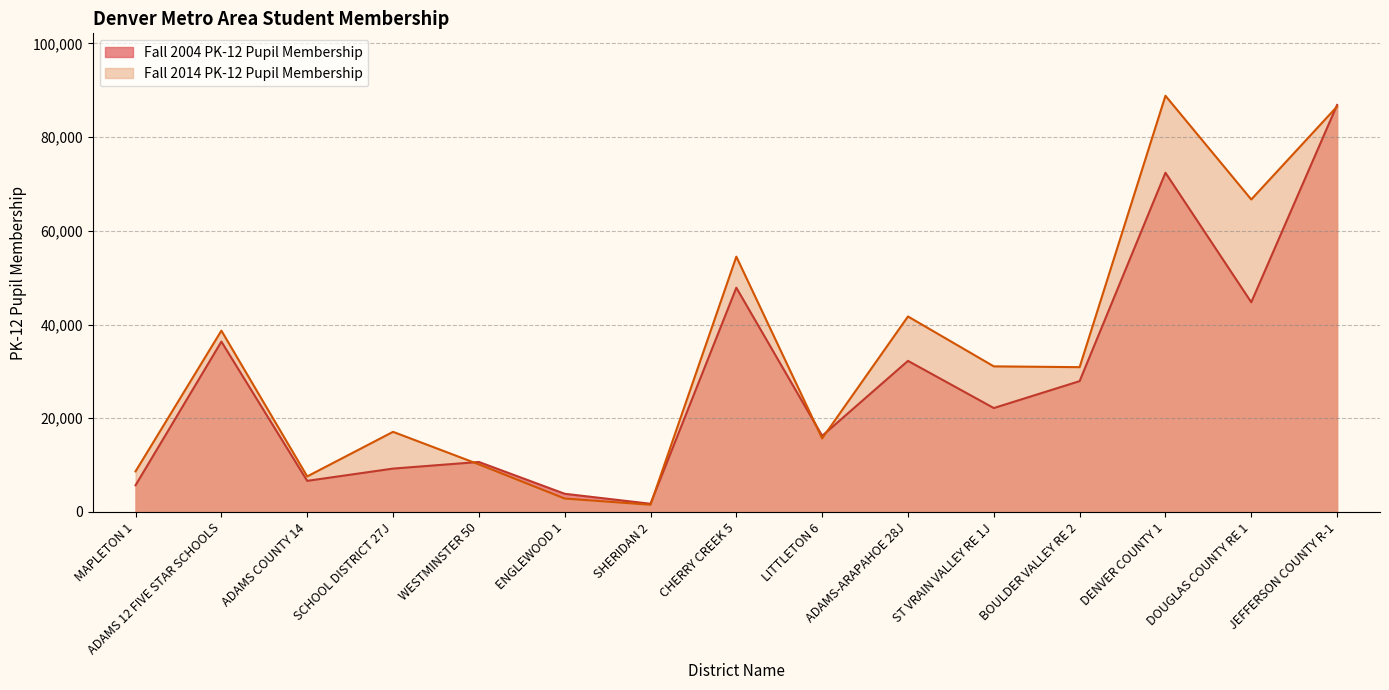

At which label is Fall 2004 PK-12 Pupil Membership closest to 44313?

DOUGLAS COUNTY RE 1